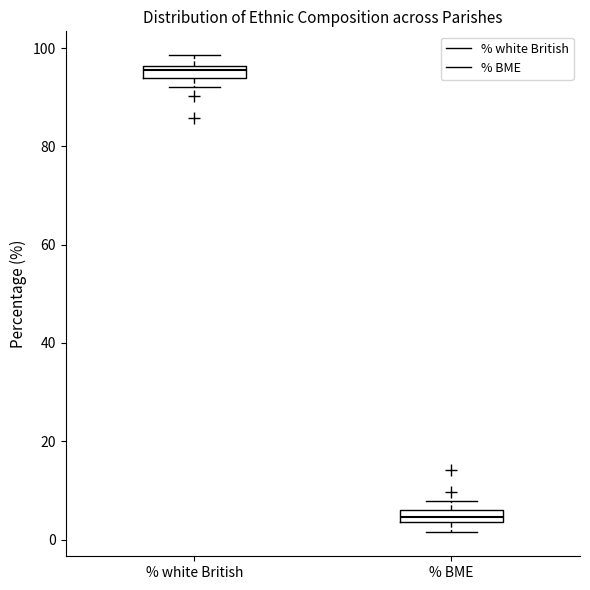

Which box's median line is the highest?

% white British